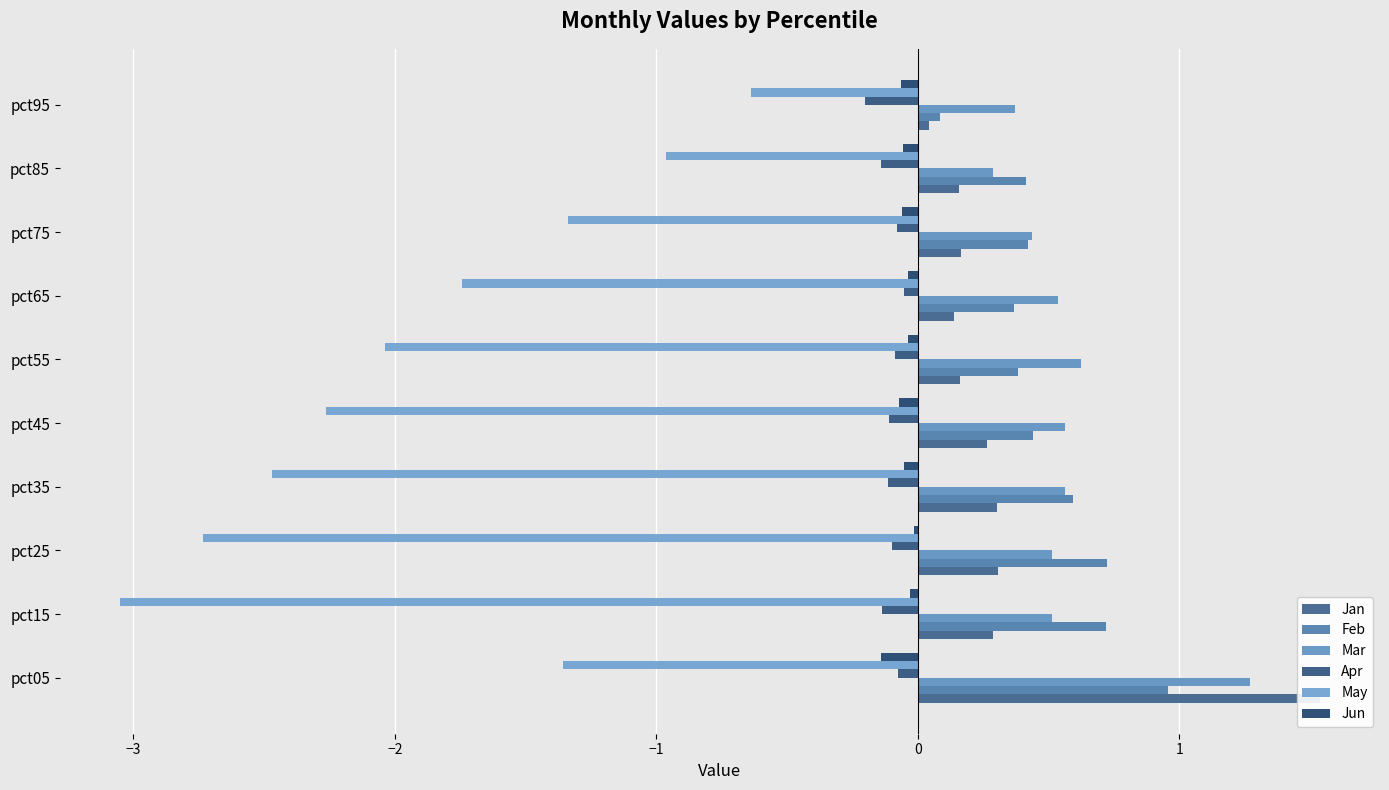

What is the sum of all May values?

-18.6